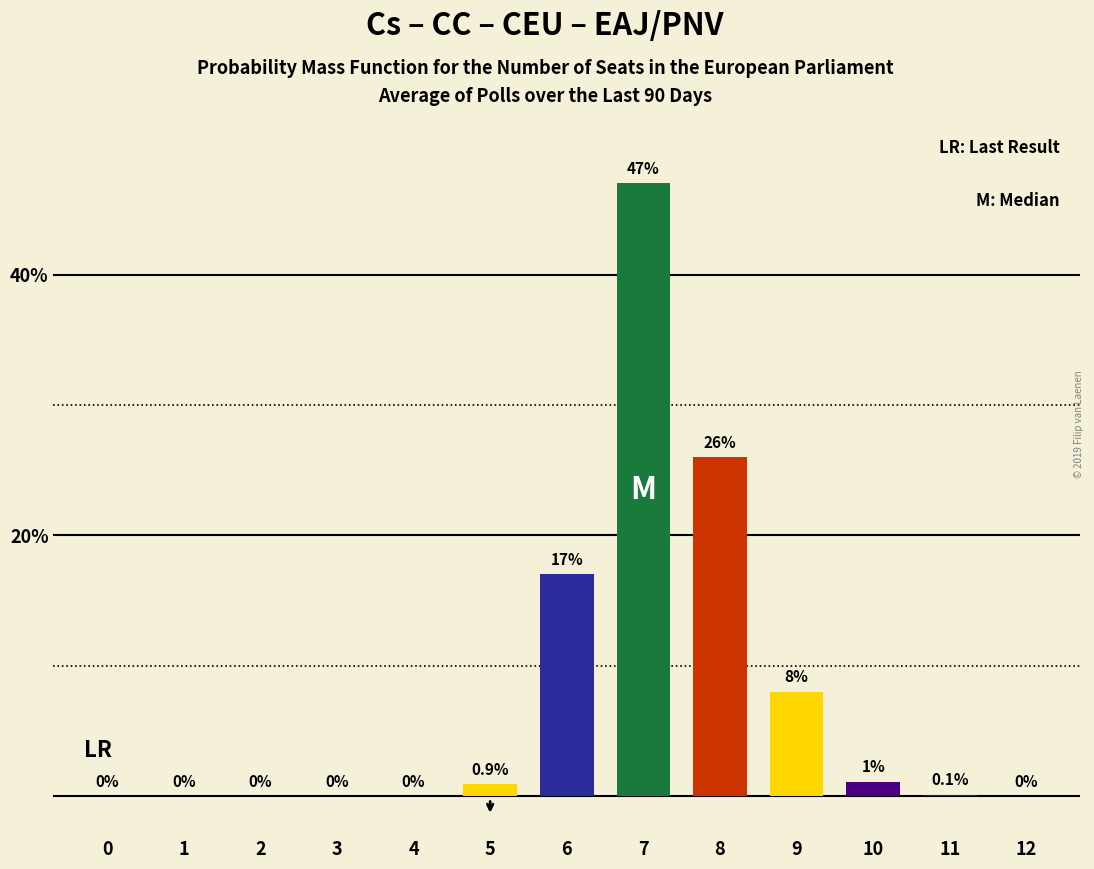

What is the sum of all values?

100.1